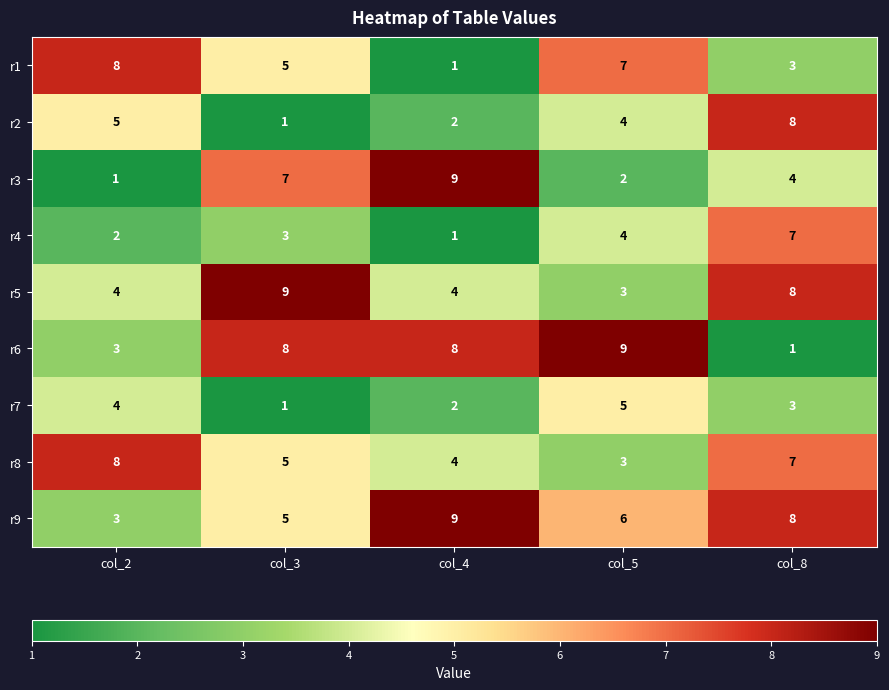

What is the difference between the r4 values at col_8 and col_4?

6